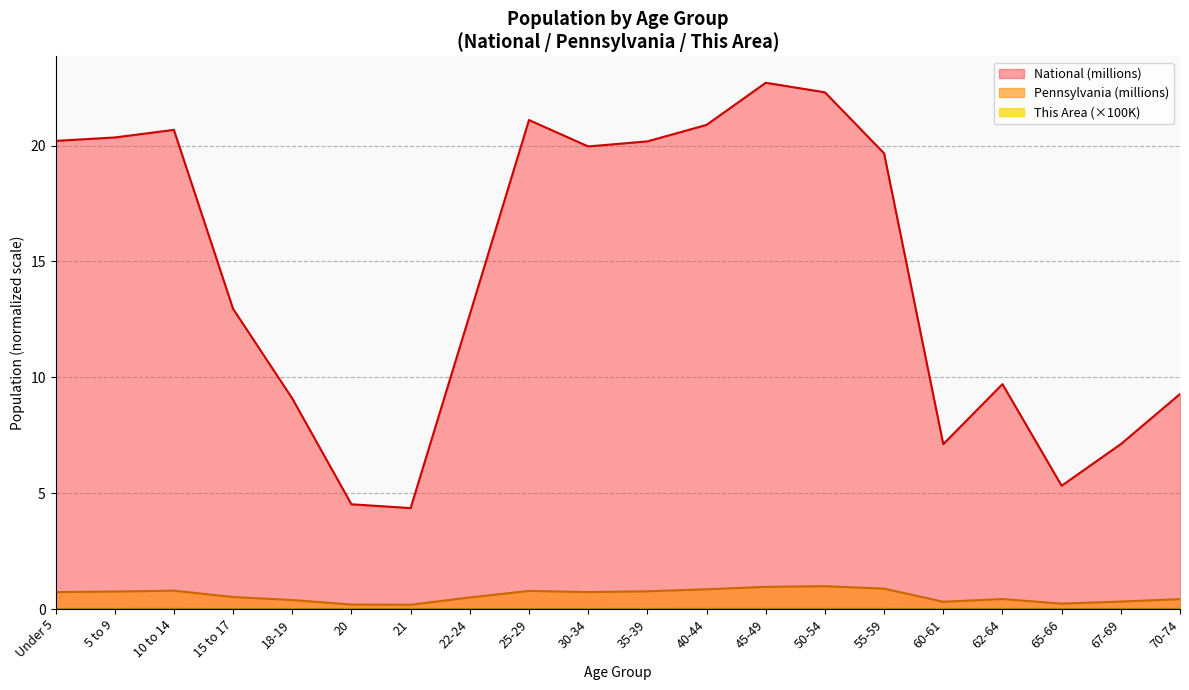

What is the label of the 10th point from the left?

30-34